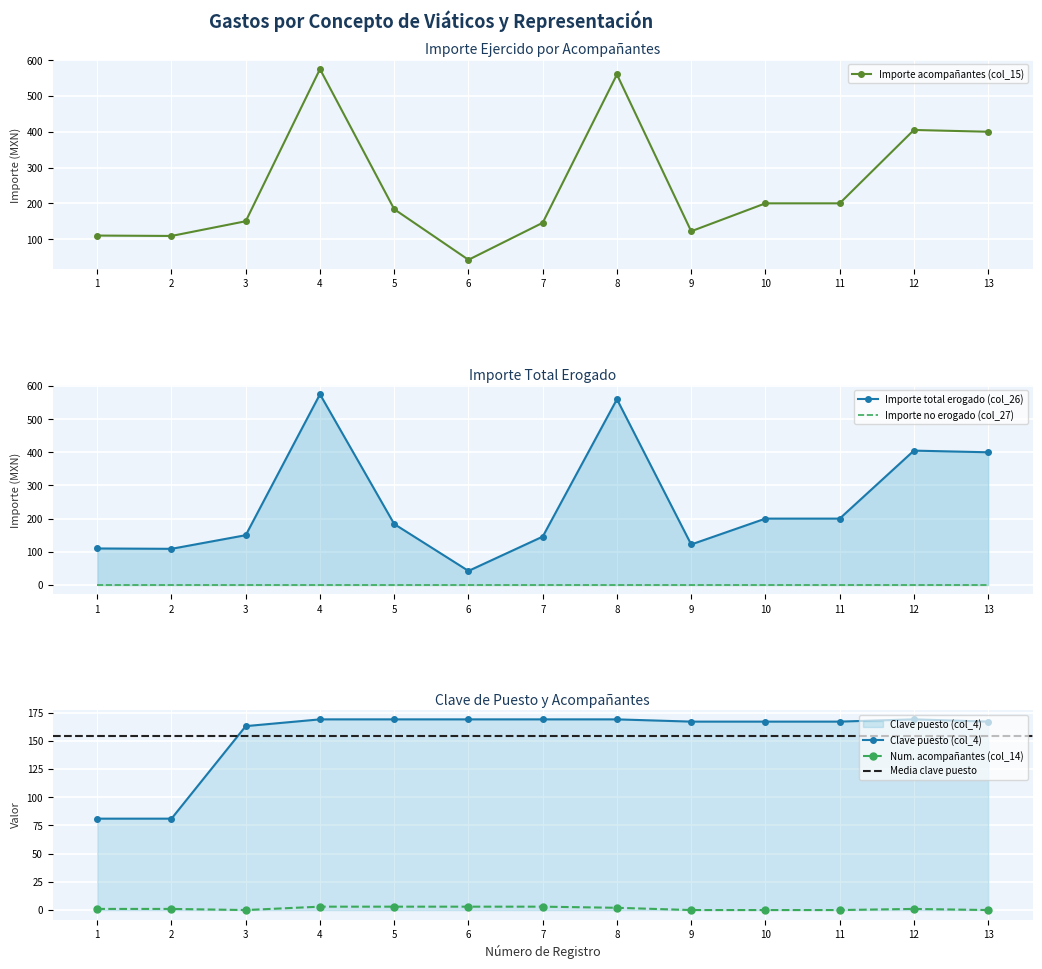

Rank the series at 8 from highest to lowest value.

Importe acompañantes (col_15), Importe total erogado (col_26), Clave puesto (col_4), Num. acompañantes (col_14)